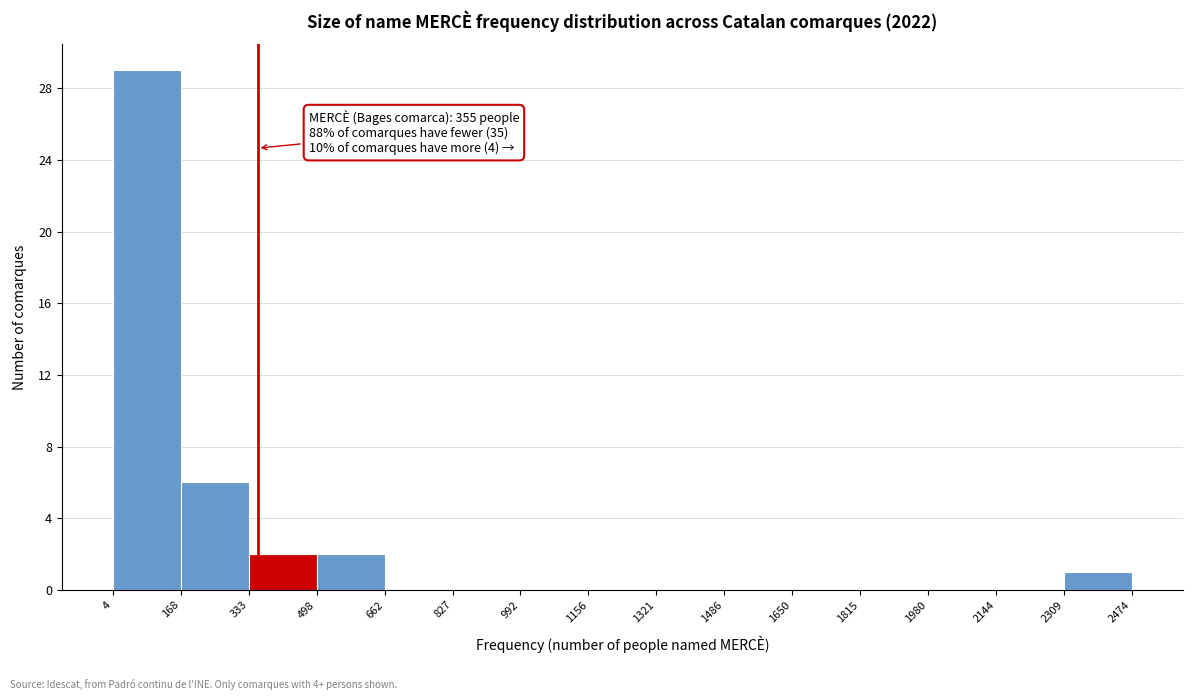

Which range on the x-axis has the tallest bar?

4 to 168